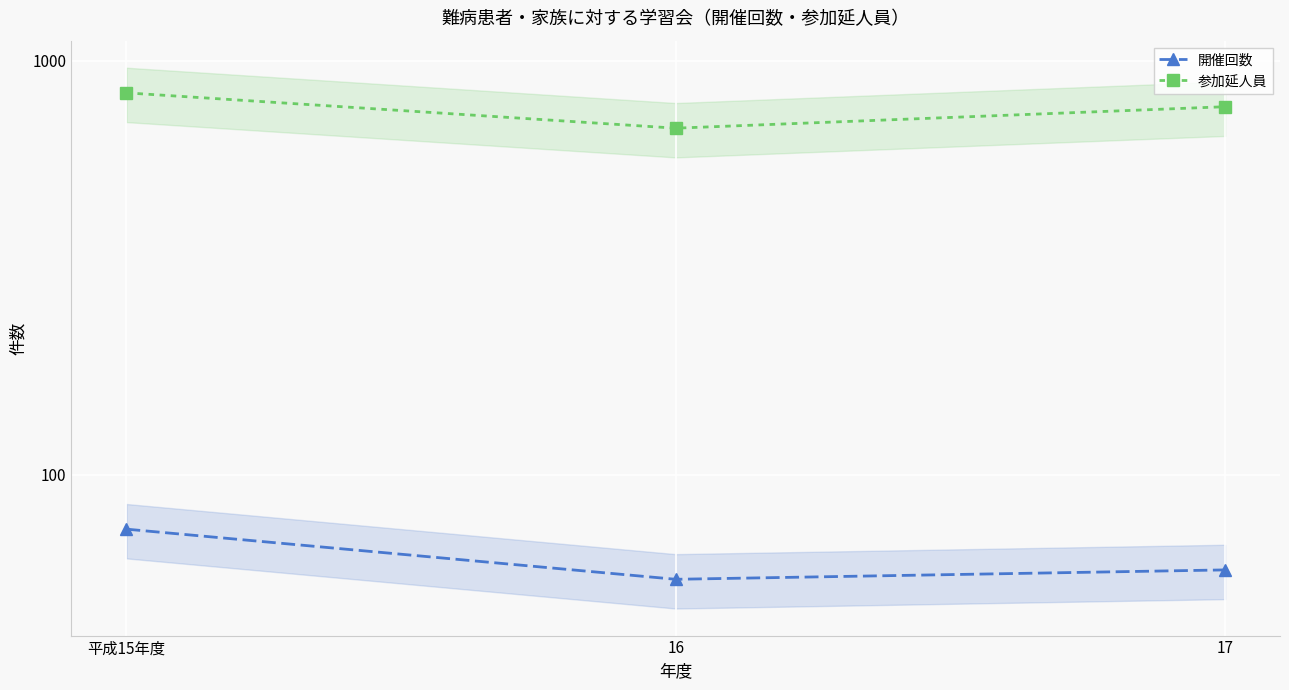

Is it true that 開催回数 equals 74 at 平成15年度?

True